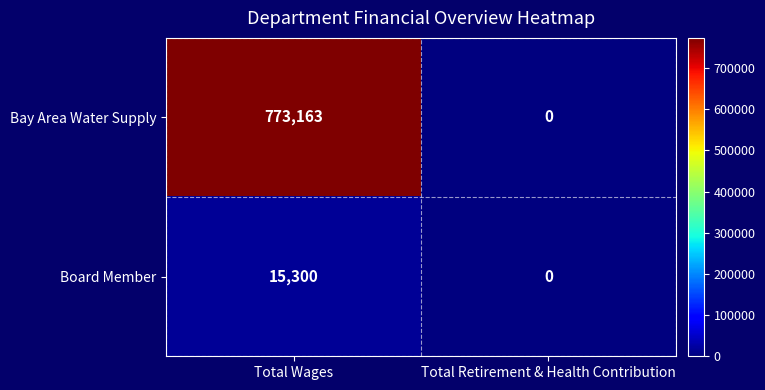

Is it true that Board Member equals -6035 at Total Retirement & Health Contribution?

False